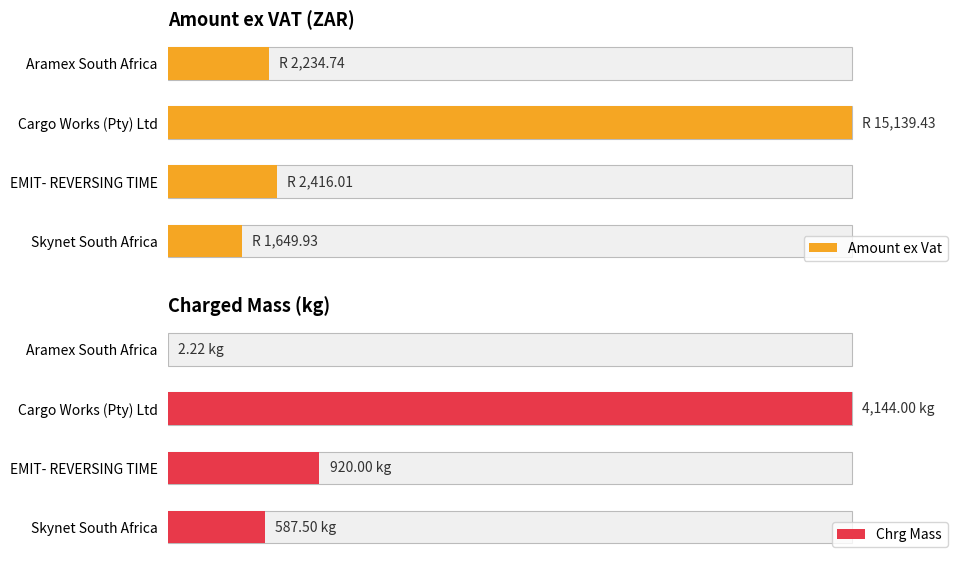

How many bars are there in total?

8